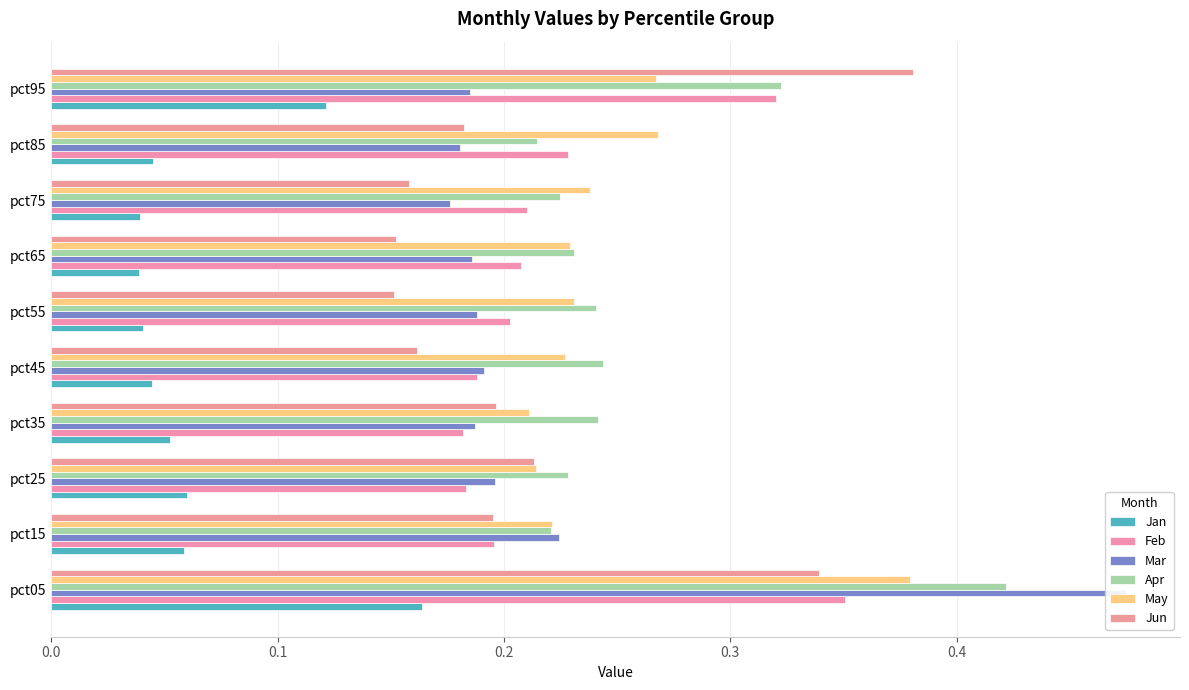

What is the minimum value for May?

0.2